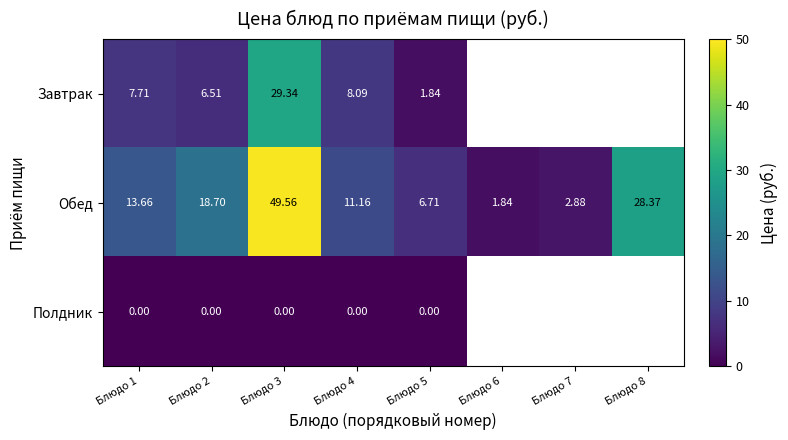

At Блюдо 5, list the series in order from largest to smallest.

Обед, Завтрак, Полдник